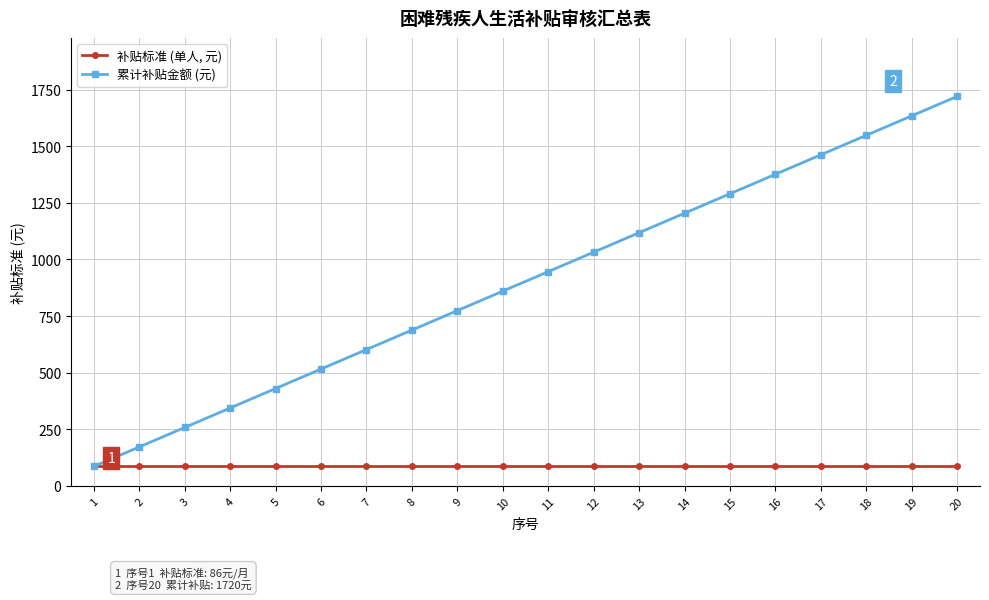

Reading right to left, list all the values displayed in this chart.

补贴标准 (单人, 元): 20=86	19=86	18=86	17=86	16=86	15=86	14=86	13=86	12=86	11=86	10=86	9=86	8=86	7=86	6=86	5=86	4=86	3=86	2=86	1=86
累计补贴金额 (元): 20=1720	19=1634	18=1548	17=1462	16=1376	15=1290	14=1204	13=1118	12=1032	11=946	10=860	9=774	8=688	7=602	6=516	5=430	4=344	3=258	2=172	1=86